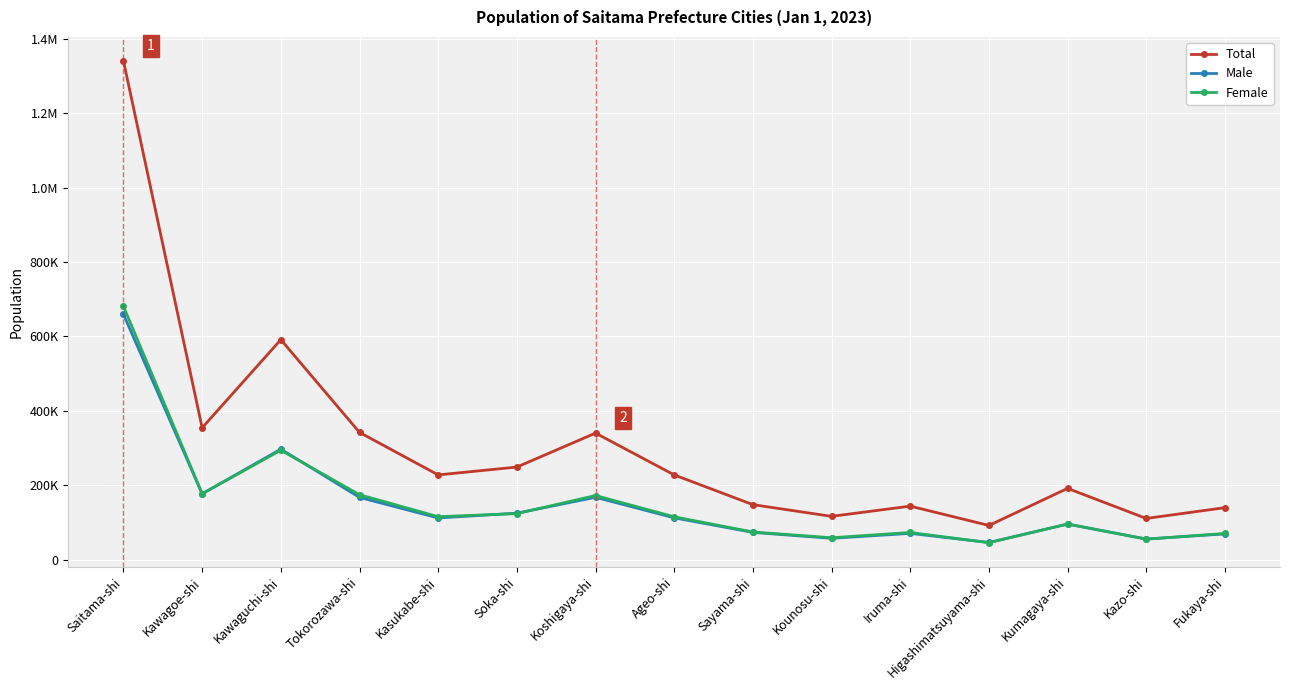

Rank the categories by Female value from highest to lowest.

Saitama-shi, Kawaguchi-shi, Kawagoe-shi, Tokorozawa-shi, Koshigaya-shi, Soka-shi, Kasukabe-shi, Ageo-shi, Kumagaya-shi, Sayama-shi, Iruma-shi, Fukaya-shi, Kounosu-shi, Kazo-shi, Higashimatsuyama-shi